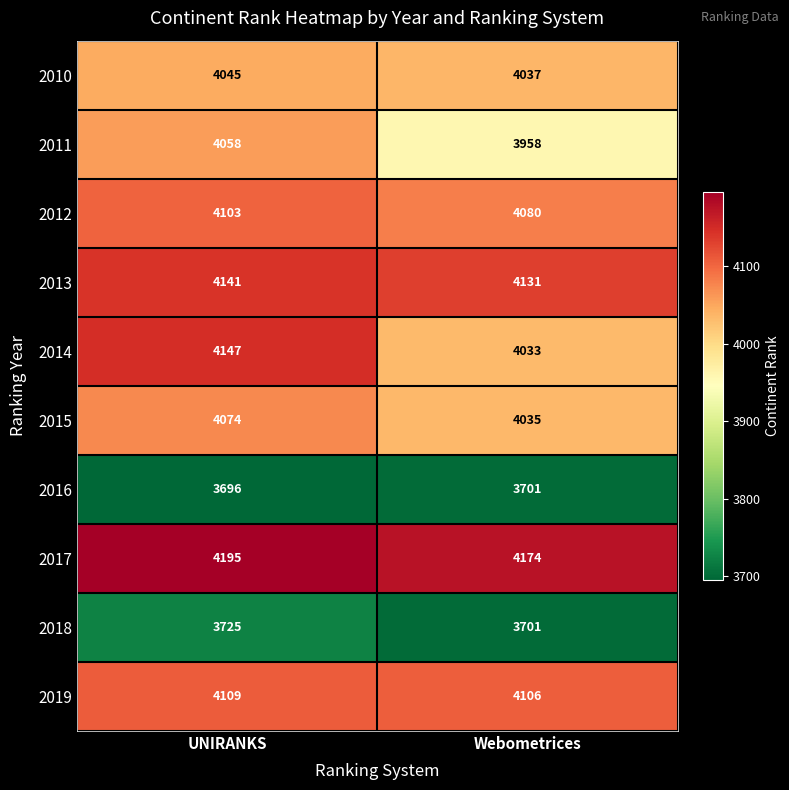

What is the spread (max minus min) of values at Webometrices?

473